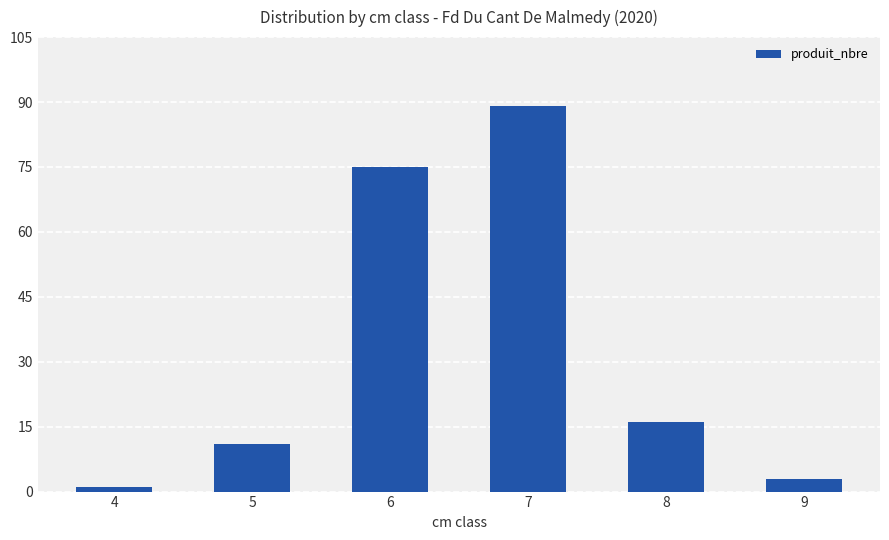

How many series are shown in this chart?

1